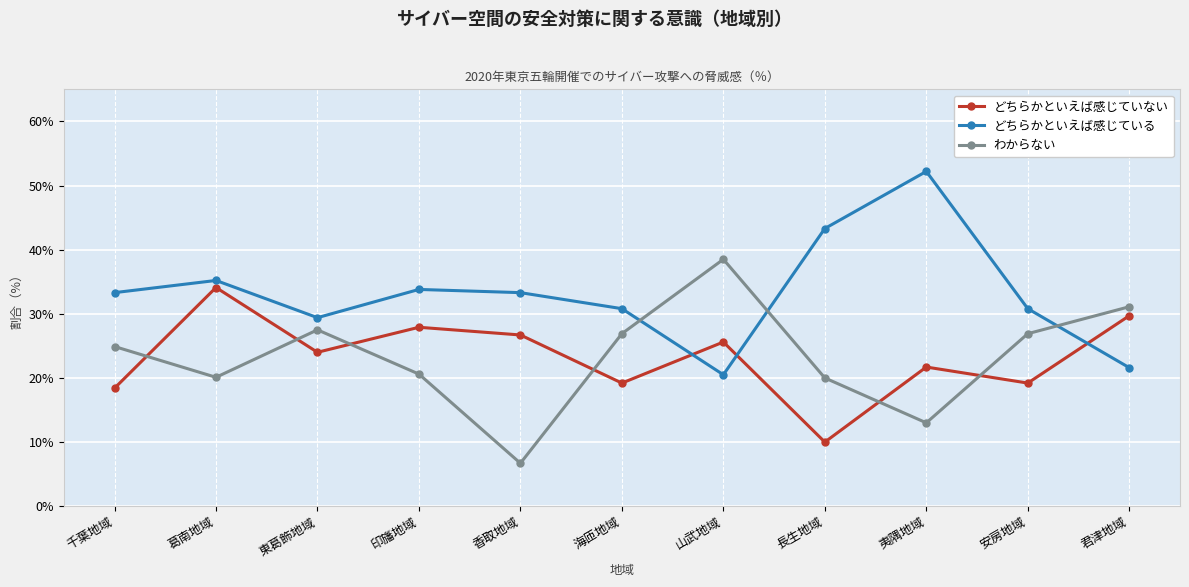

At which label is どちらかといえば感じている closest to 36?

葛南地域